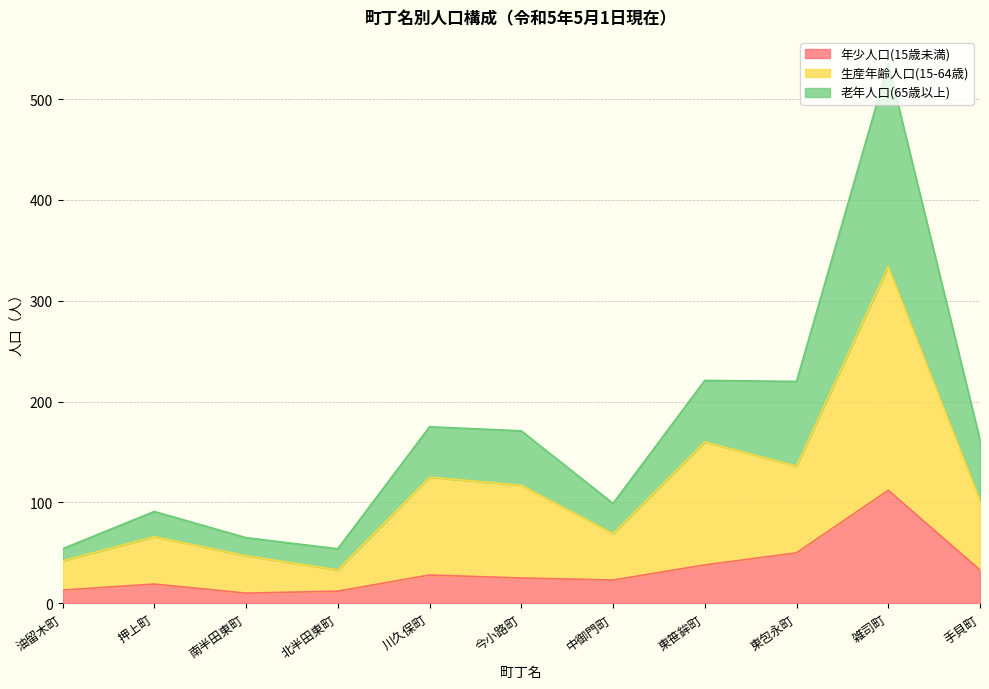

True or false: 年少人口(15歳未満) has a value of 112 at 雑司町.

True